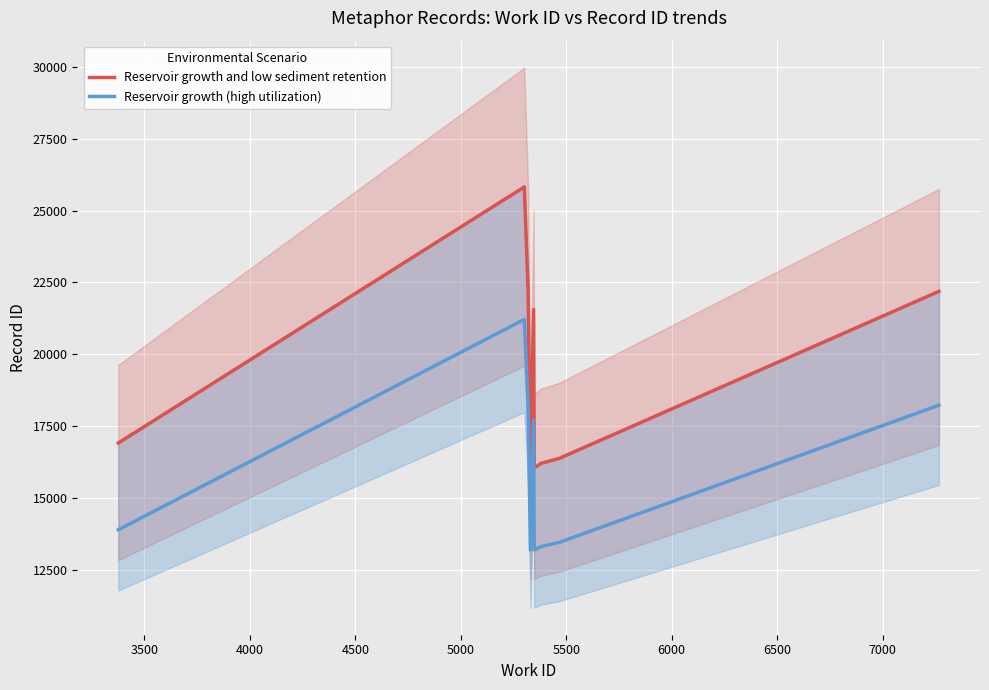

Rank the series by their average value, from lowest to highest.

Reservoir growth (high utilization), Reservoir growth and low sediment retention